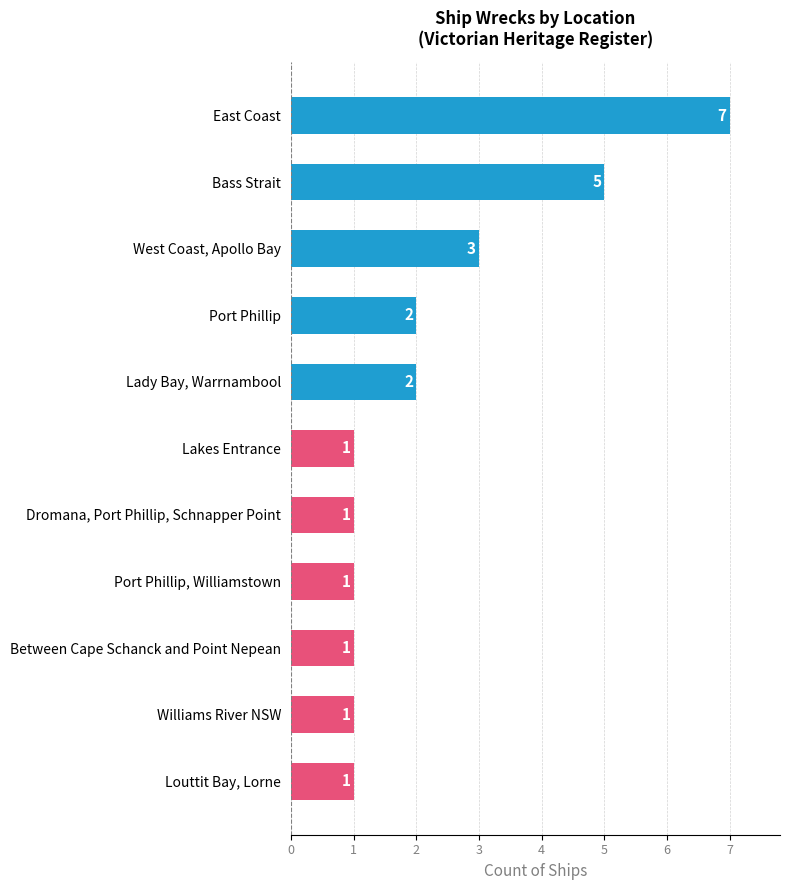

Is it true that the value at Louttit Bay, Lorne is 2?

False